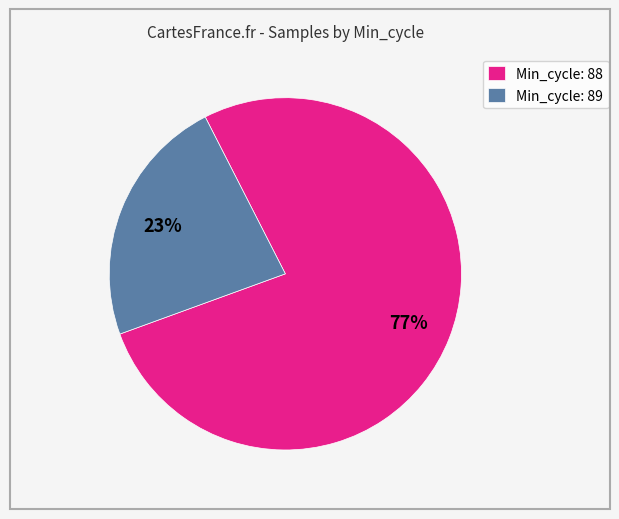

Is the sum of Min_cycle: 88 and Min_cycle: 89 greater than half?

Yes